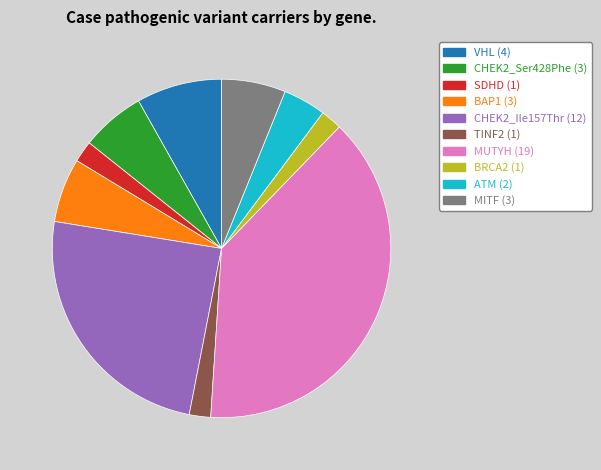

Is ATM the majority of the pie?

No